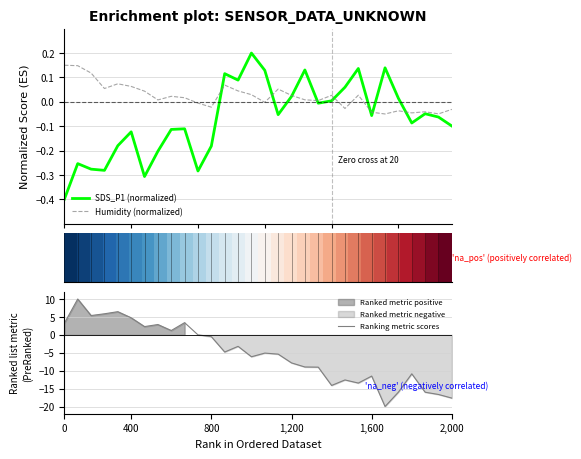

Is it true that Ranking metric scores equals 5.2 at 0?

False